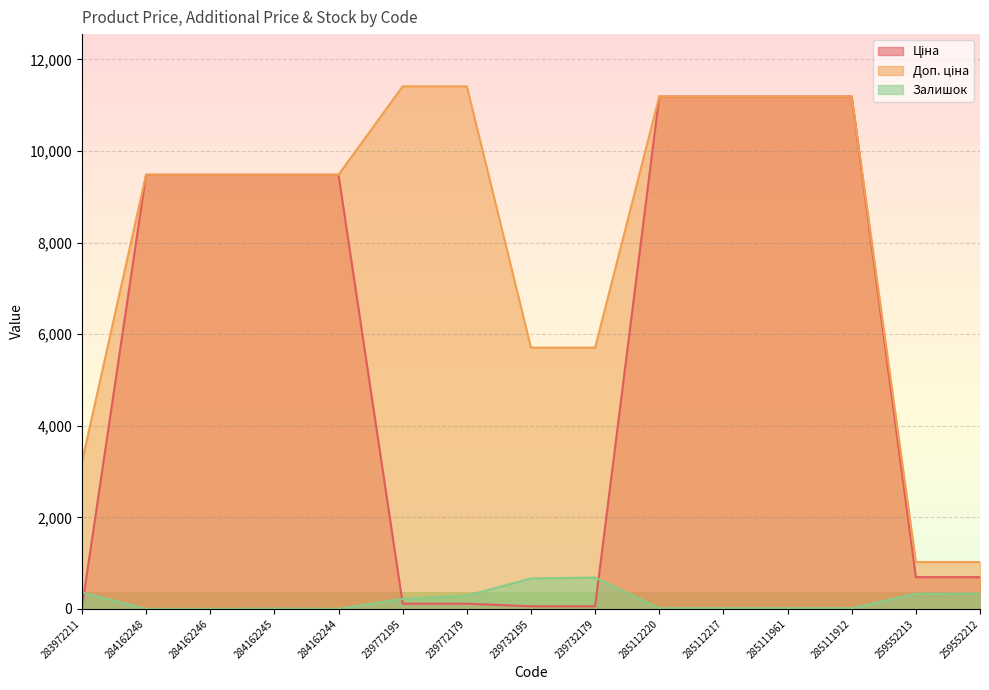

Which category has the lowest value in the Залишок series?

284162248